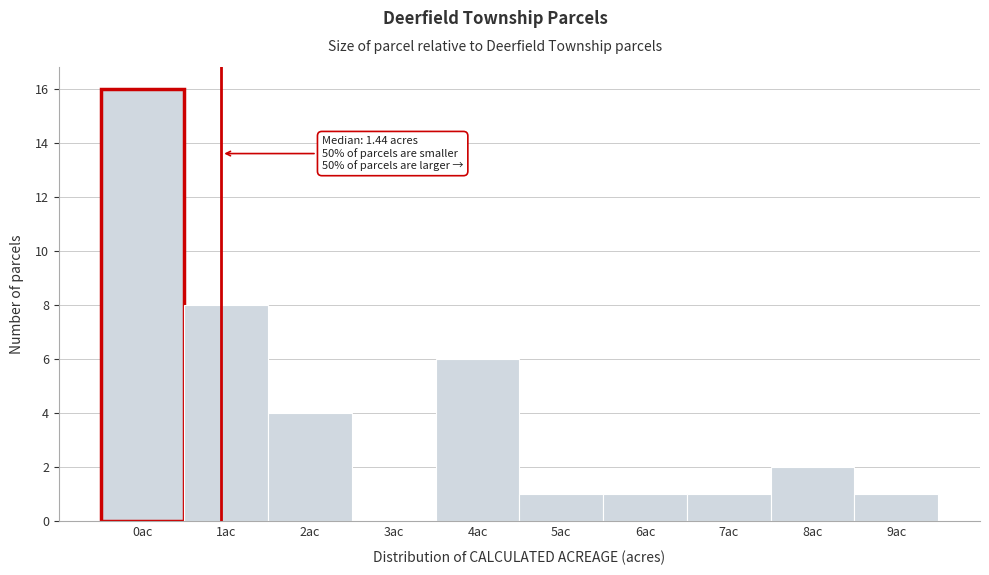

Reading right to left, transcribe all the data shown in this chart.

9ac=1	8ac=2	7ac=1	6ac=1	5ac=1	4ac=6	3ac=0	2ac=4	1ac=8	0ac=16